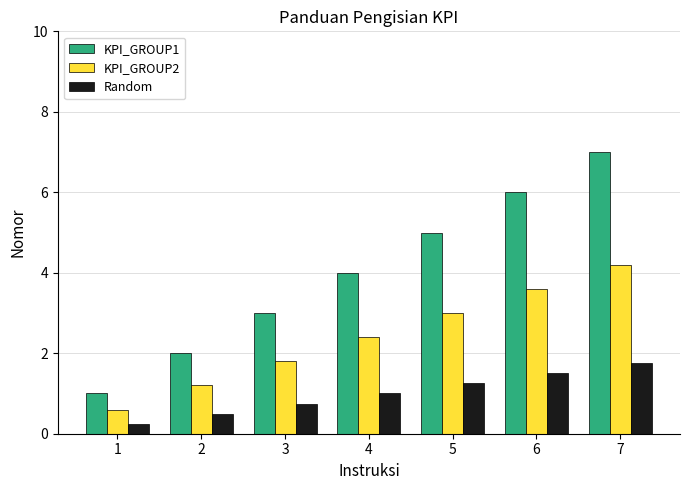

What is the difference between the second highest and minimum values in the KPI_GROUP2 series?

3.0